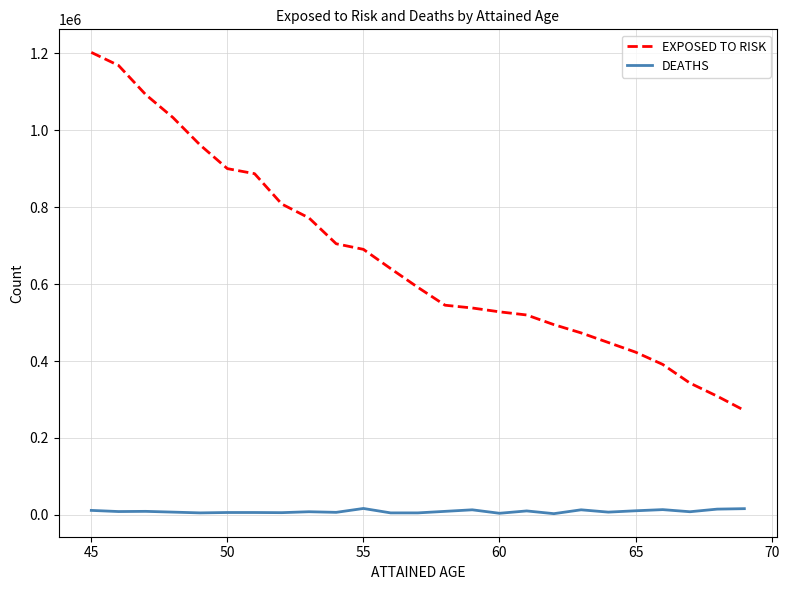

List the series in order of their overall mean, lowest first.

DEATHS, EXPOSED TO RISK